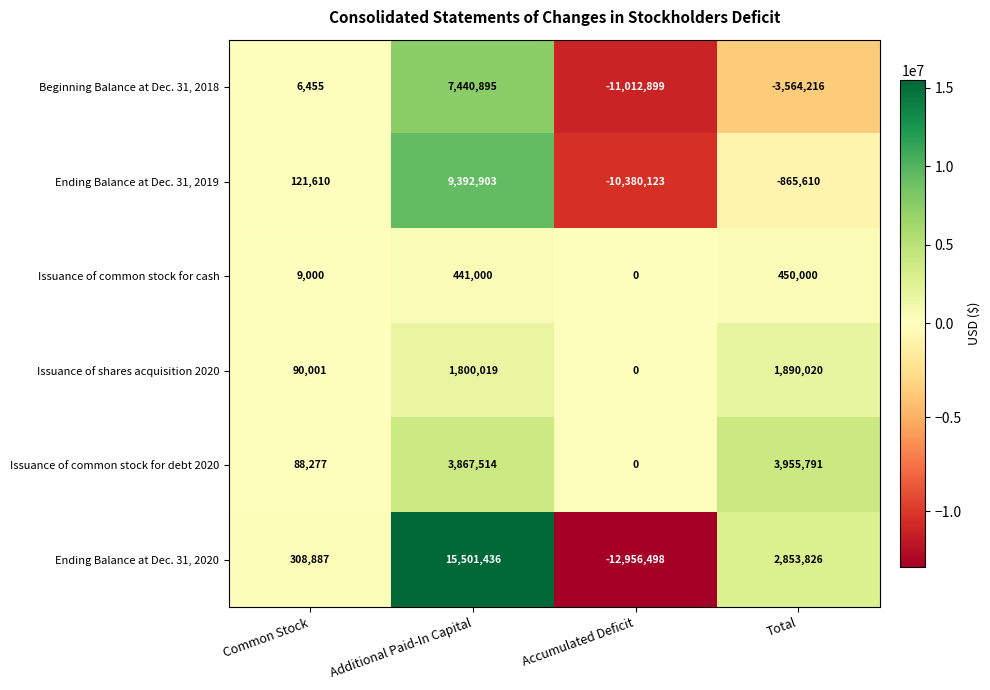

At Additional Paid-In Capital, list the series in order from largest to smallest.

Ending Balance at Dec. 31, 2020, Ending Balance at Dec. 31, 2019, Beginning Balance at Dec. 31, 2018, Issuance of common stock for debt 2020, Issuance of shares acquisition 2020, Issuance of common stock for cash